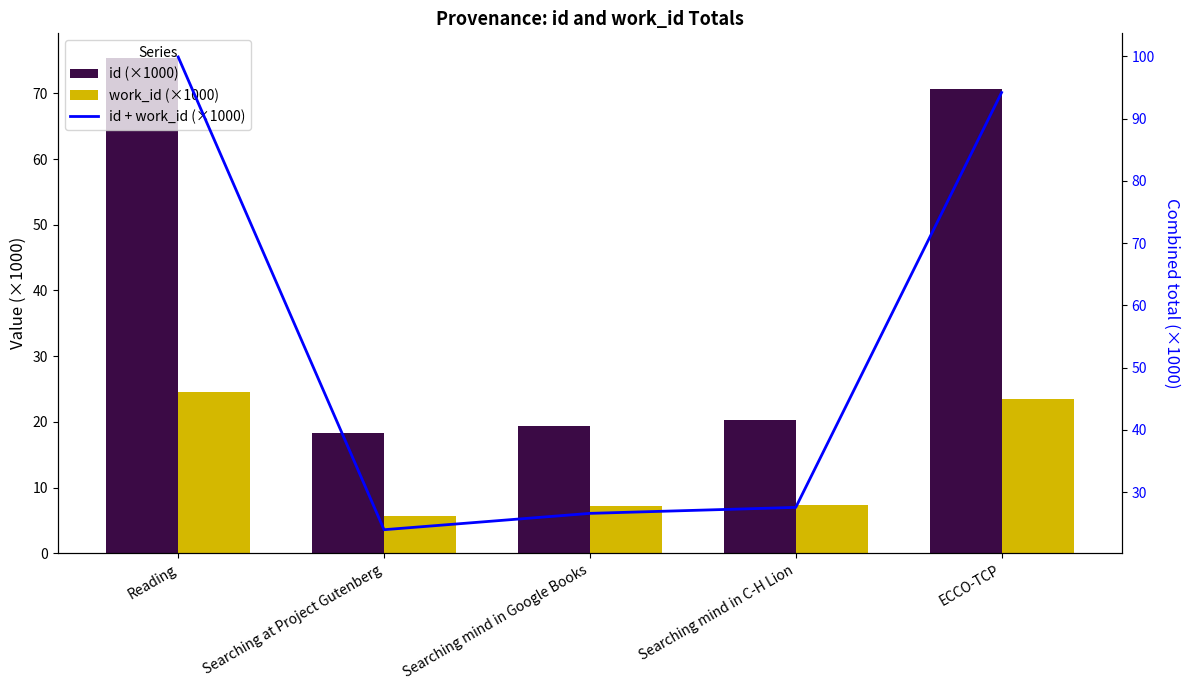

What is the average value of the work_id (×1000) series?

13.6